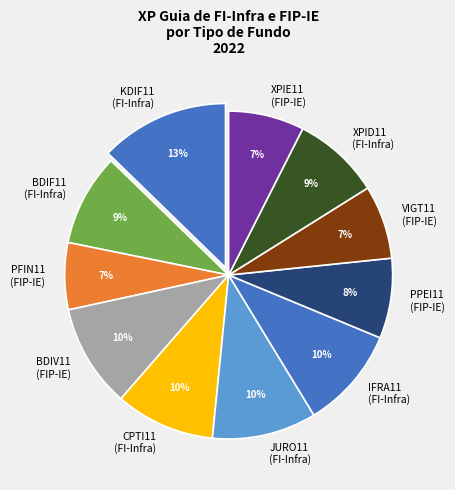

What is the ratio of the value at XPID11 (FI-Infra) to the value at CPTI11 (FI-Infra)?

0.9